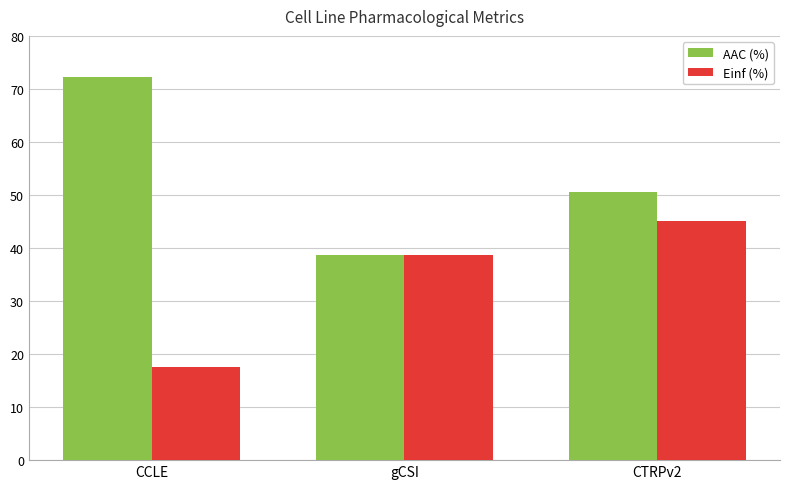

Between CCLE and gCSI, which series saw the biggest shift?

AAC (%)